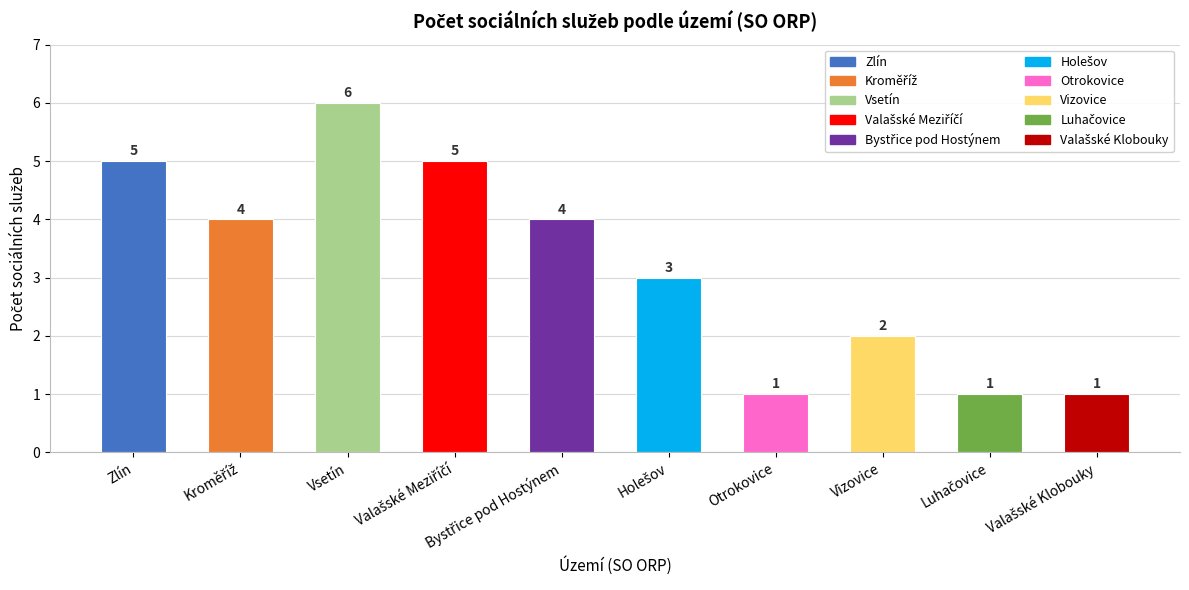

What is the value of the 6th bar from the left?

3